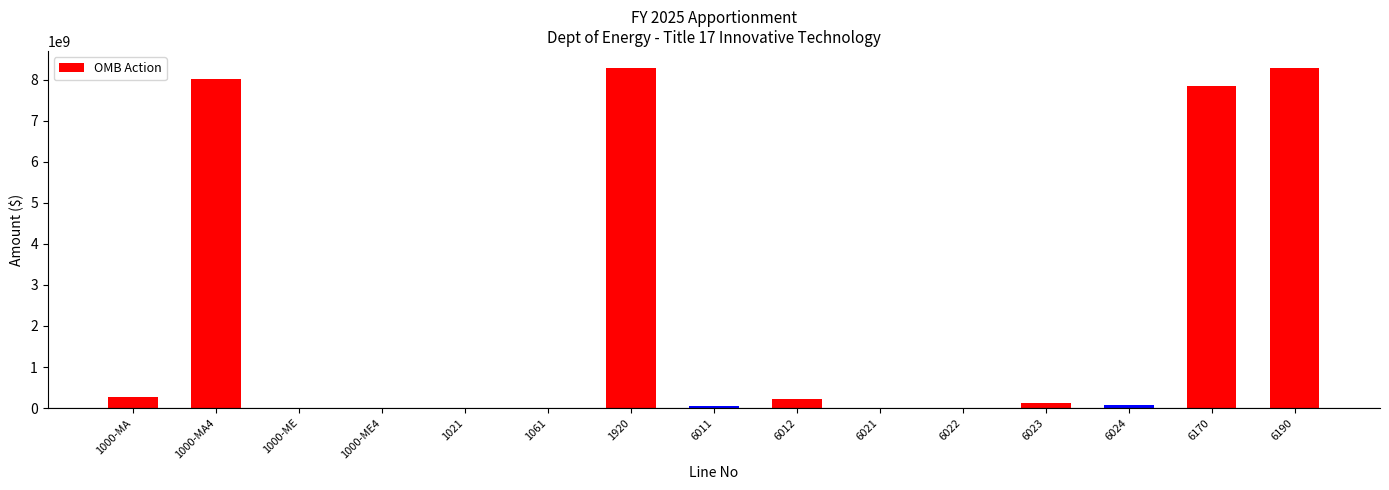

Are the bars grouped side by side (vs. stacked)?

No